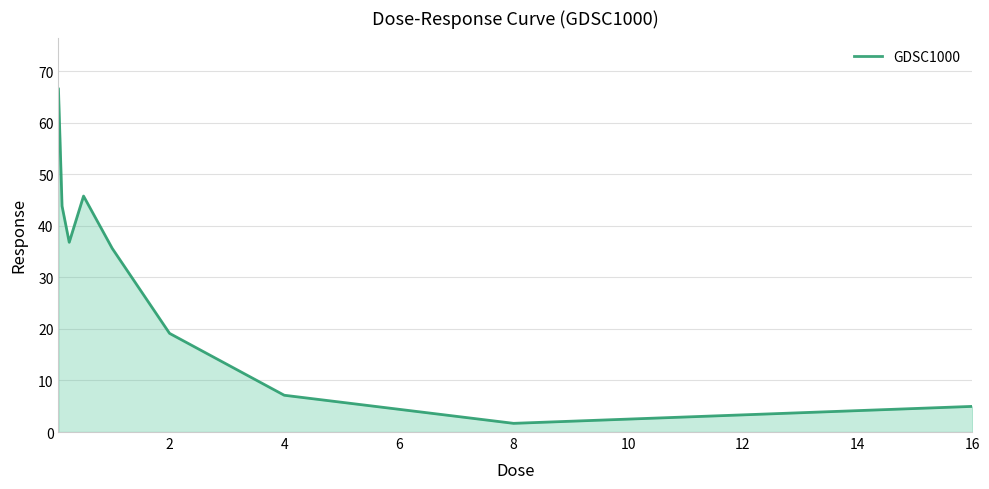

How many categories are shown in the chart?

9